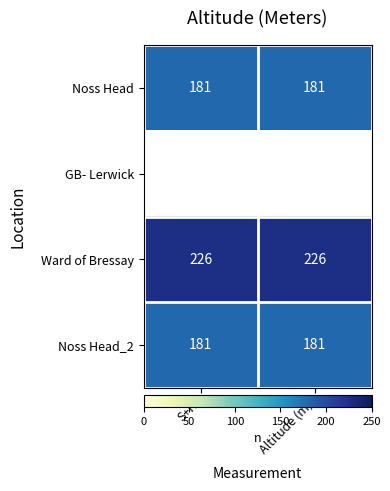

What is the highest value of the Noss Head series?

181